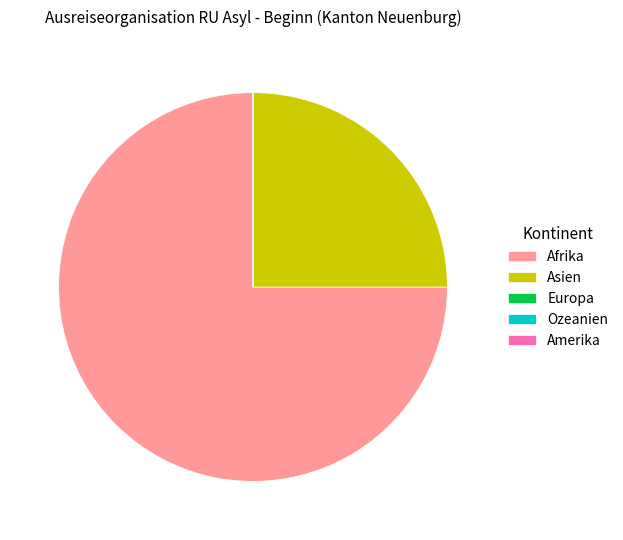

What is the largest slice in the pie chart?

Afrika